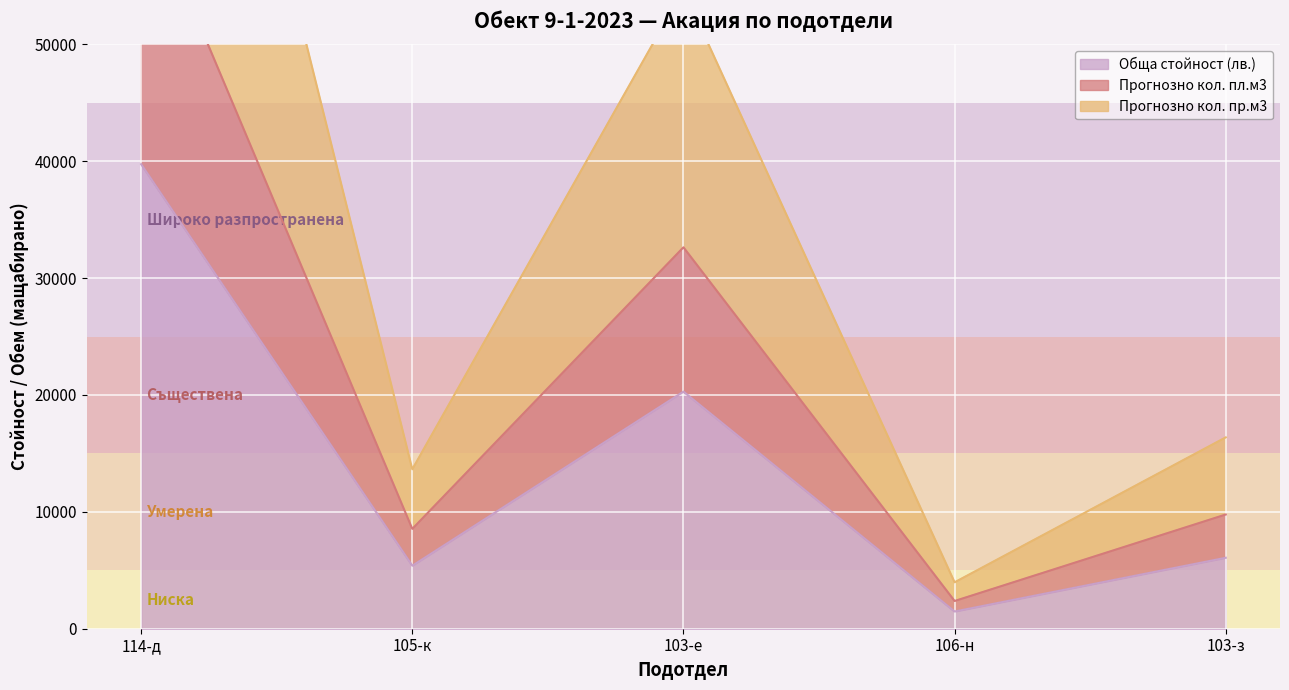

What position from the right is 103-е?

3